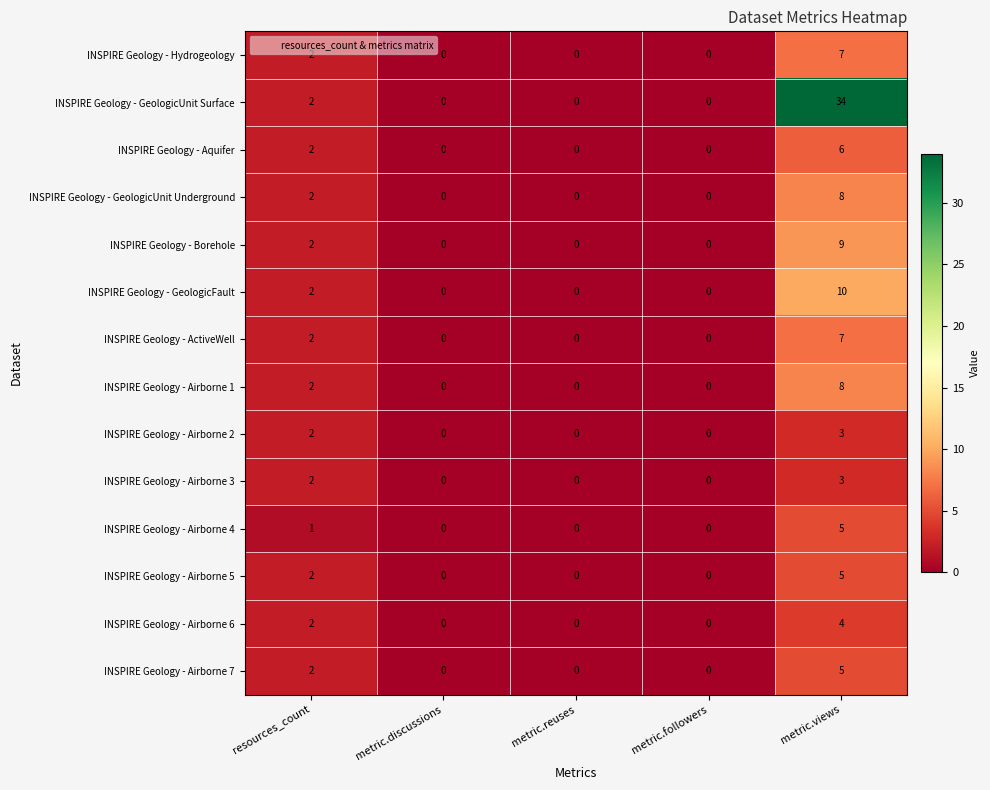

What is the maximum value for INSPIRE Geology - Airborne 3?

3